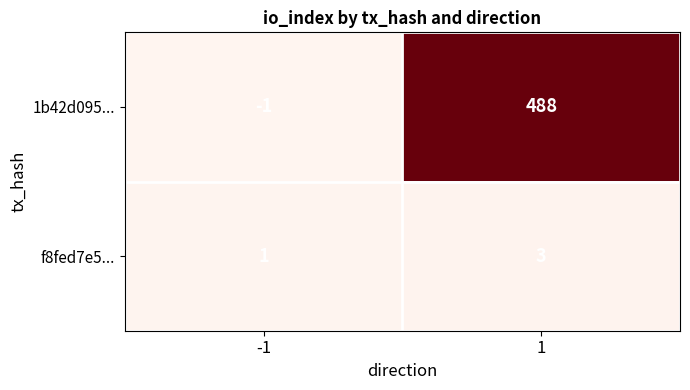

Is it true that f8fed7e5... equals 1 at 1?

False